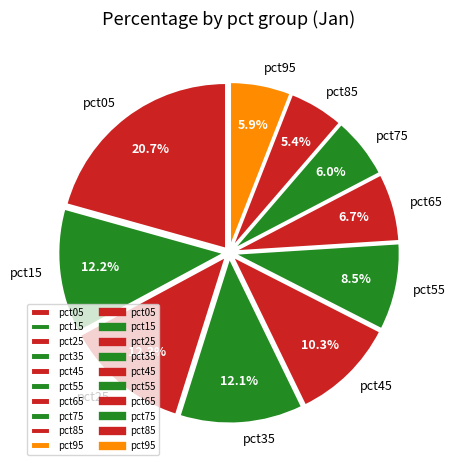

To the nearest percent, what percentage of the pie is pct85?

5%